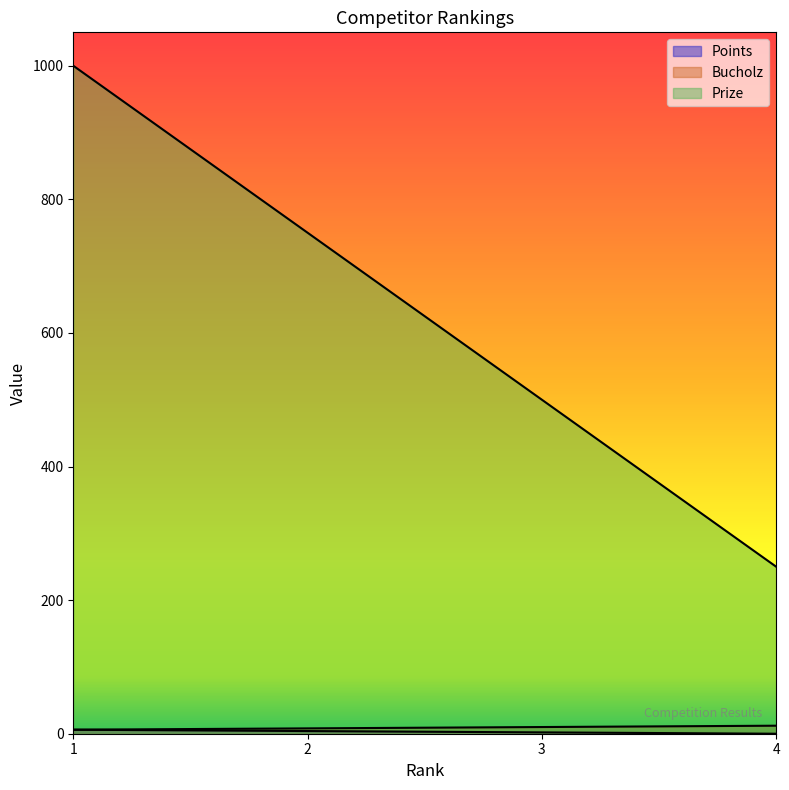

At 4, list the series in order from smallest to largest.

Points, Bucholz, Prize